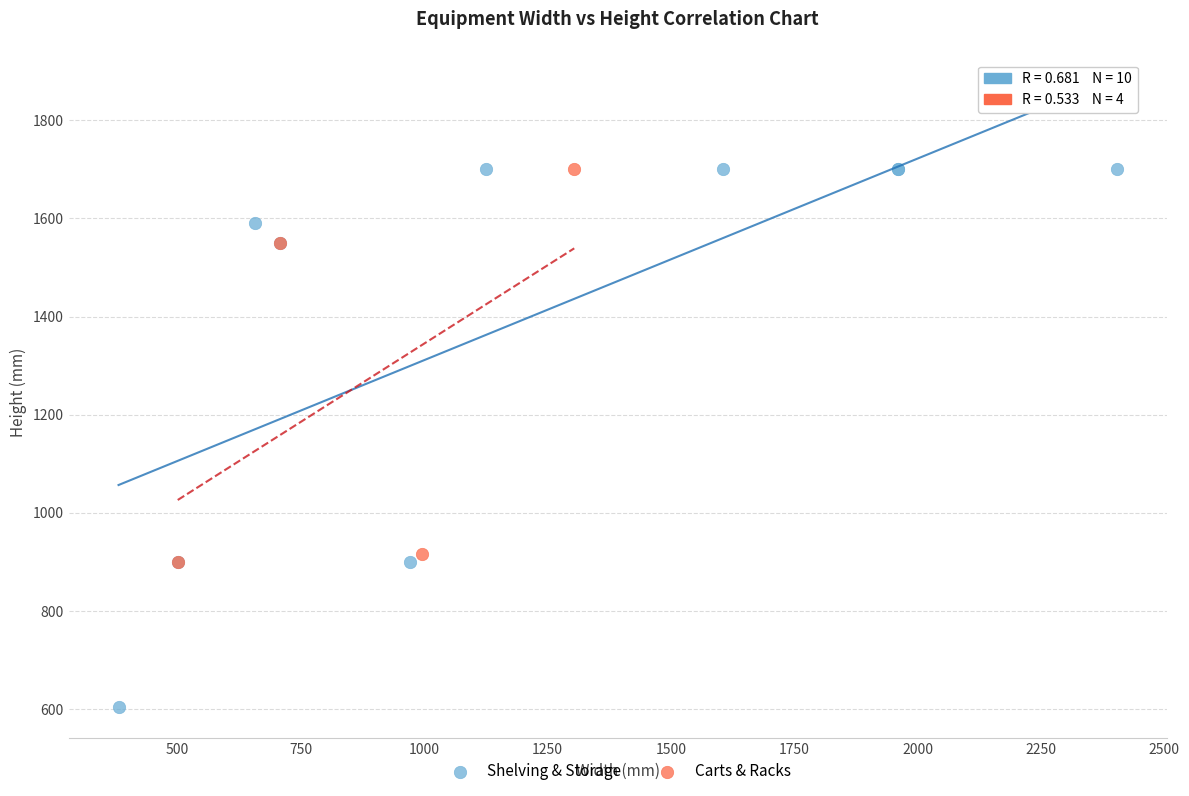

Which series reaches the minimum Y coordinate?

Shelving & Storage